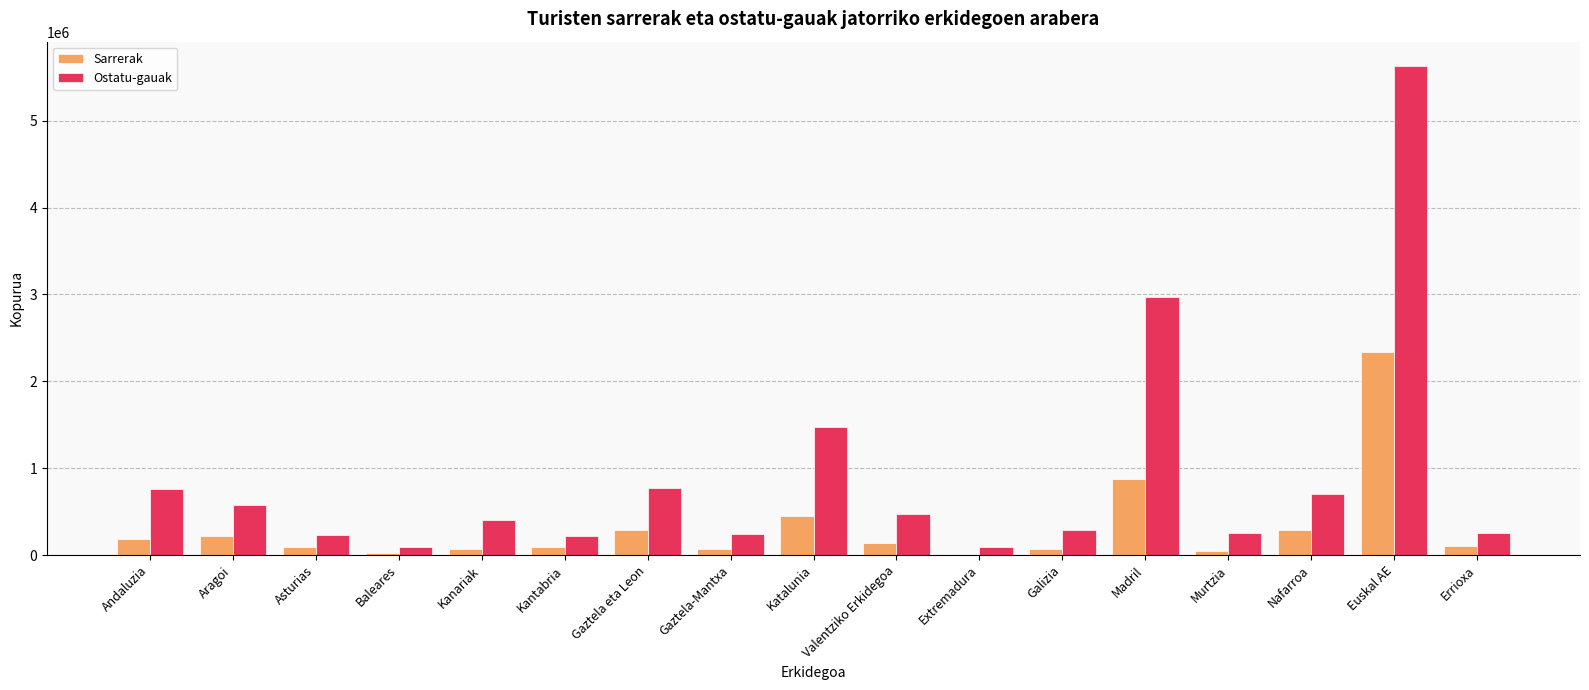

True or false: Ostatu-gauak has a value of 231568.1 at Gaztela eta Leon.

False